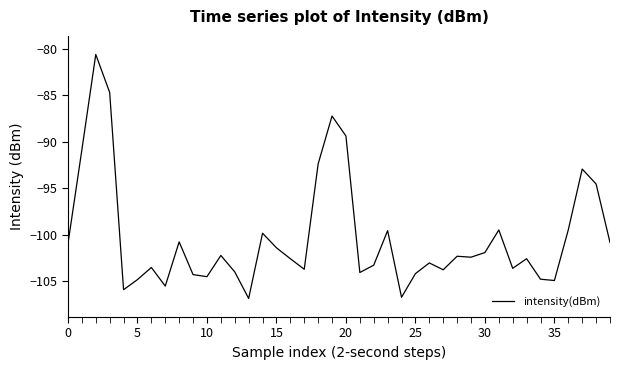

What is the smallest value displayed?

-106.8